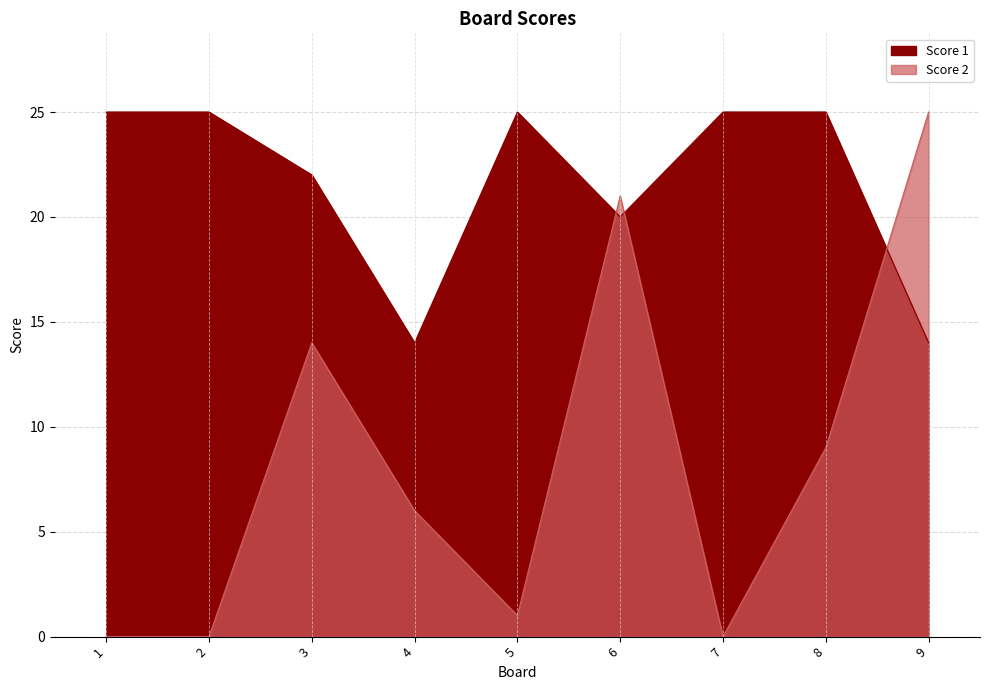

At which category does Score 2 reach its first local peak?

3